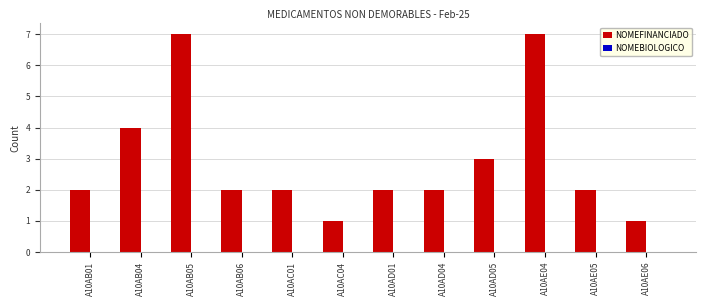

Reading right to left, list all the values displayed in this chart.

A10AE06=1	A10AE05=2	A10AE04=7	A10AD05=3	A10AD04=2	A10AD01=2	A10AC04=1	A10AC01=2	A10AB06=2	A10AB05=7	A10AB04=4	A10AB01=2